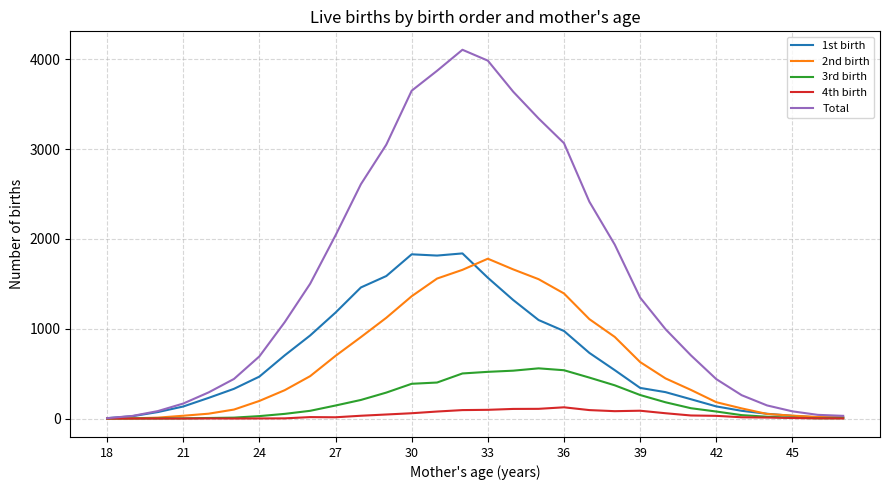

Which series has the largest total across all categories?

Total